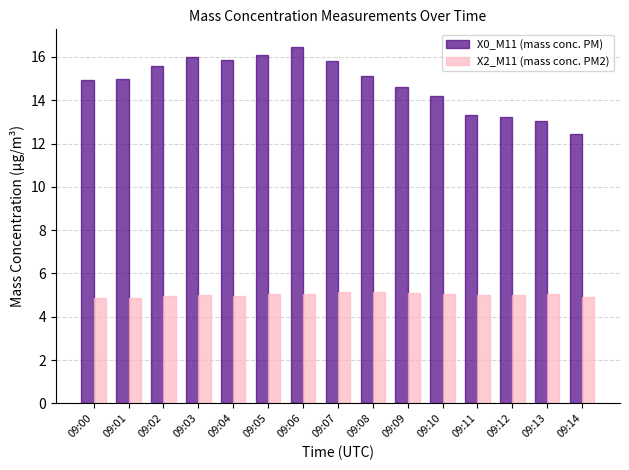

What is the difference between the maximum and minimum values in the X0_M11 (mass conc. PM) series?

4.0